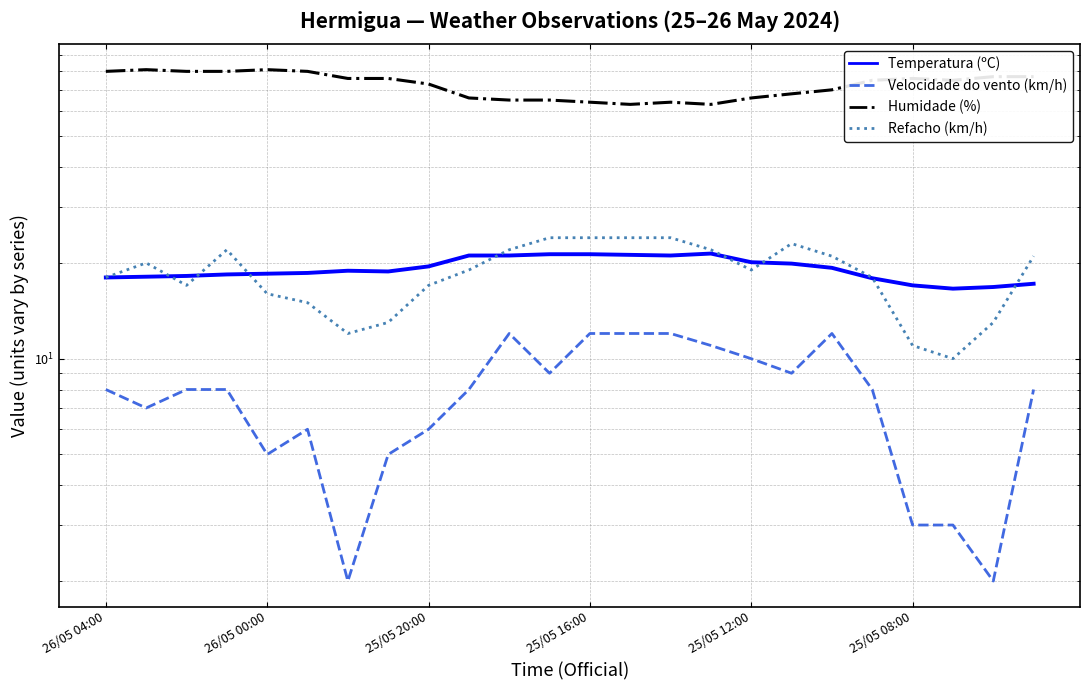

What is the approximate value of Humidade (%) at 25/05 08:00?

76.0